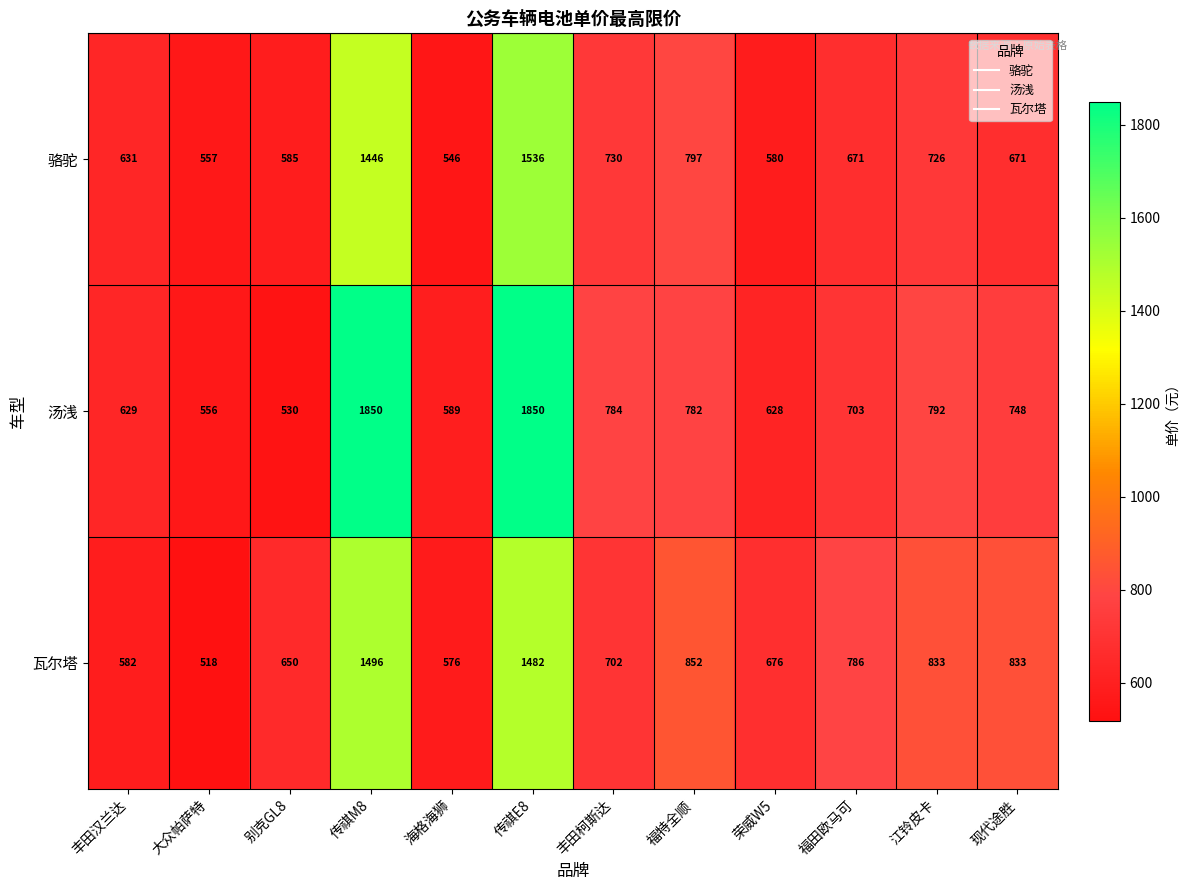

What is the maximum value shown in the chart?

1850